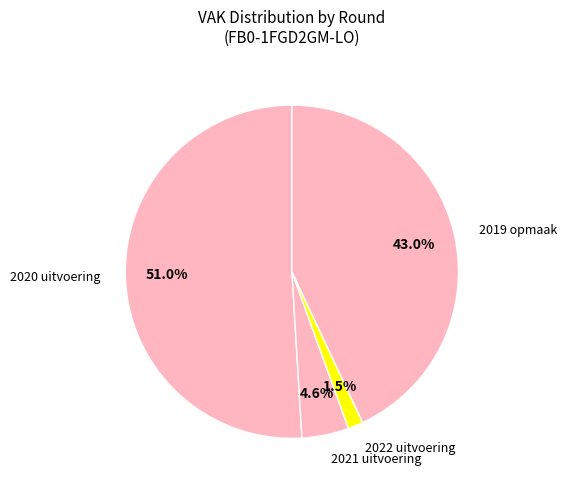

What is the majority slice?

2020 uitvoering